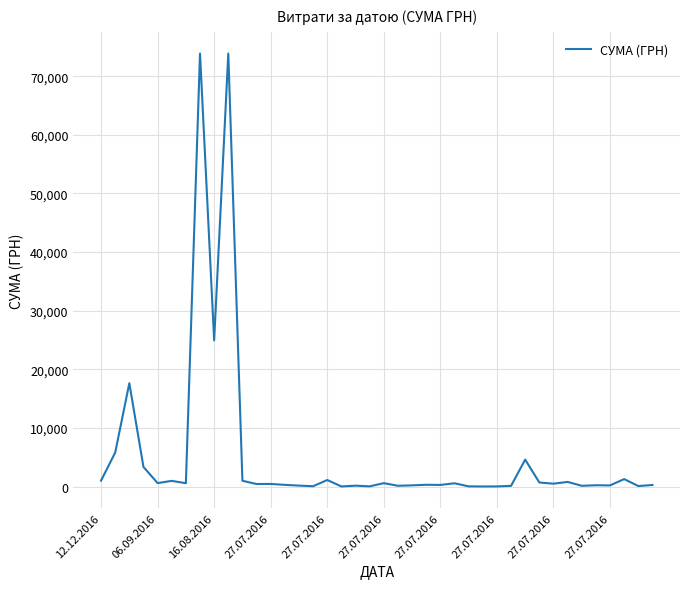

What is the maximum value shown in the chart?

73874.9